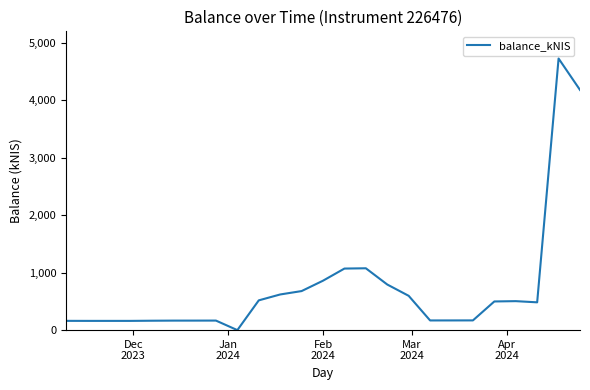

What is the greatest value displayed?

4722.6